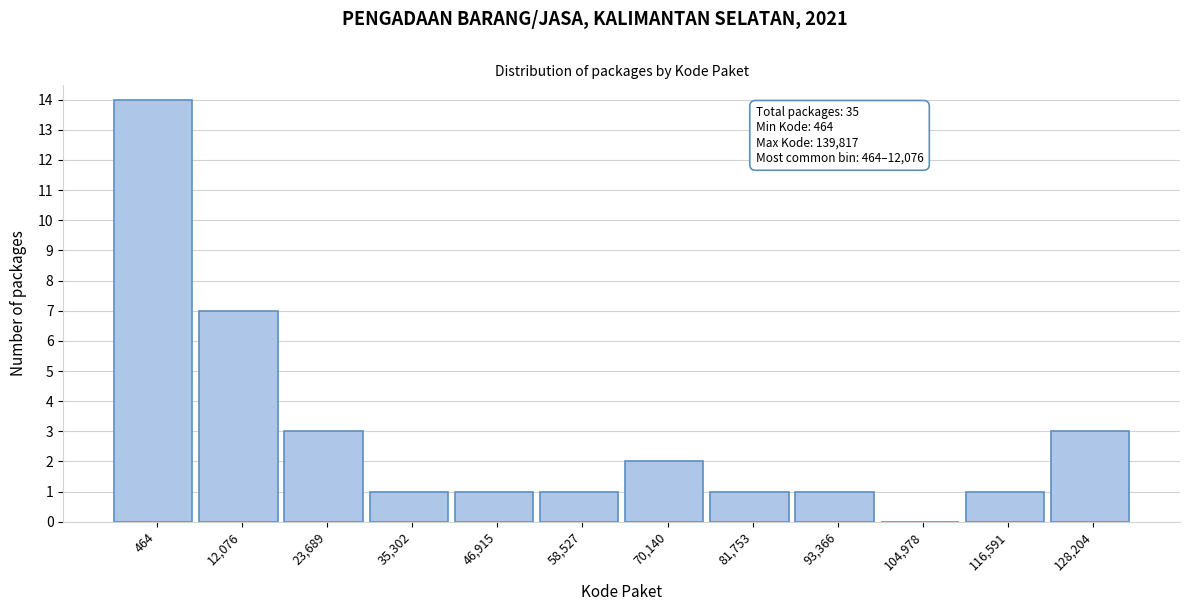

Reading right to left, extract all data points from this chart.

128,204=3	116,591=1	104,978=0	93,366=1	81,753=1	70,140=2	58,527=1	46,915=1	35,302=1	23,689=3	12,076=7	464=14